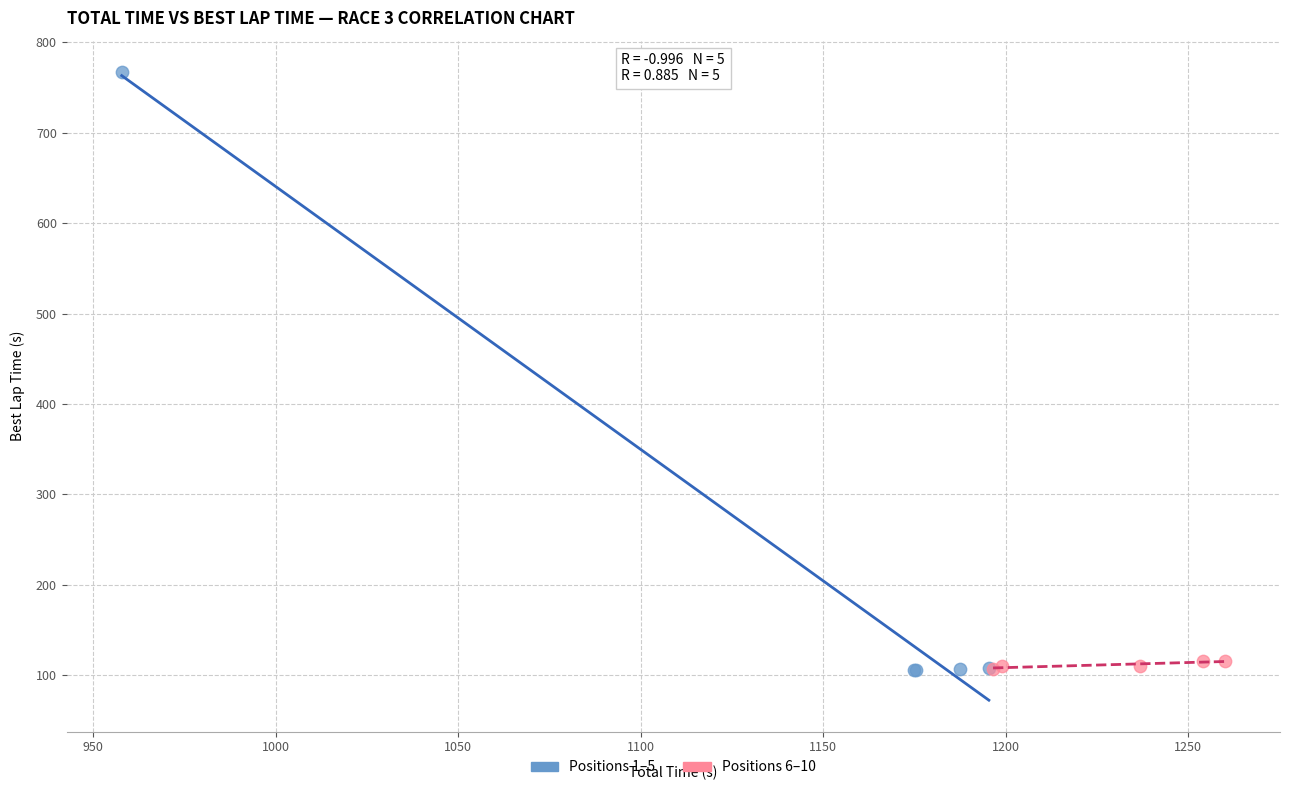

What are all the series names shown in the legend?

Positions 1–5, Positions 6–10